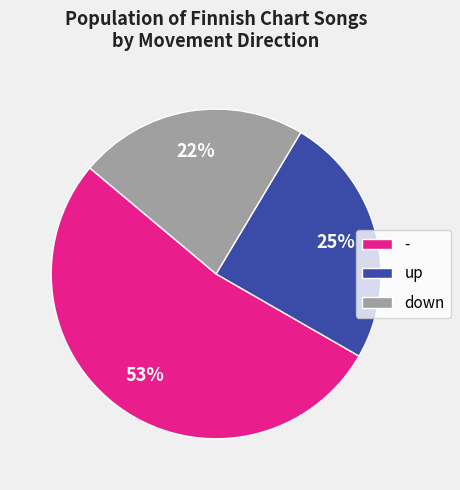

True or false: - accounts for 53% of the total.

True